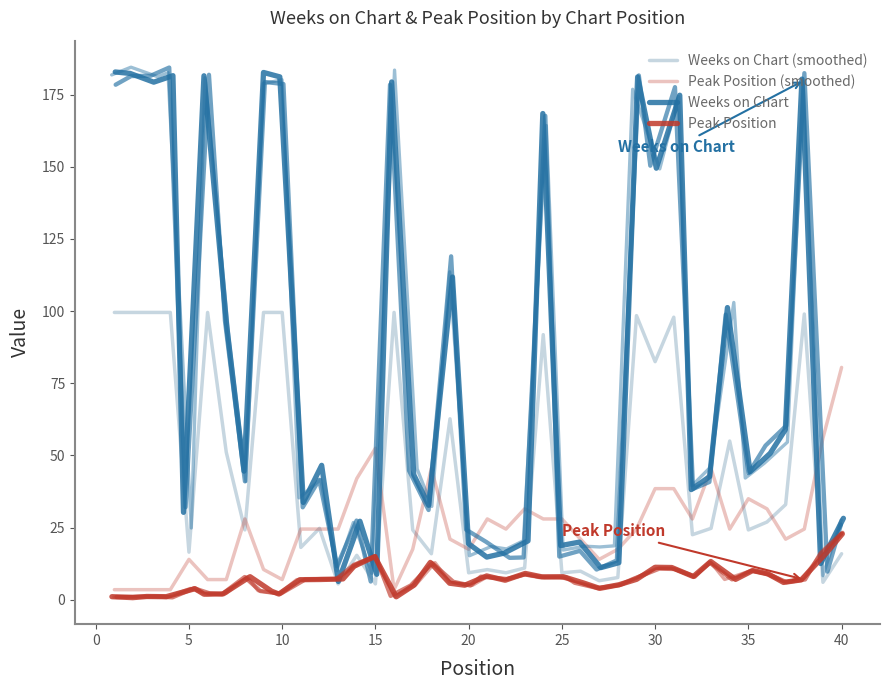

How many lines are shown in the chart?

4